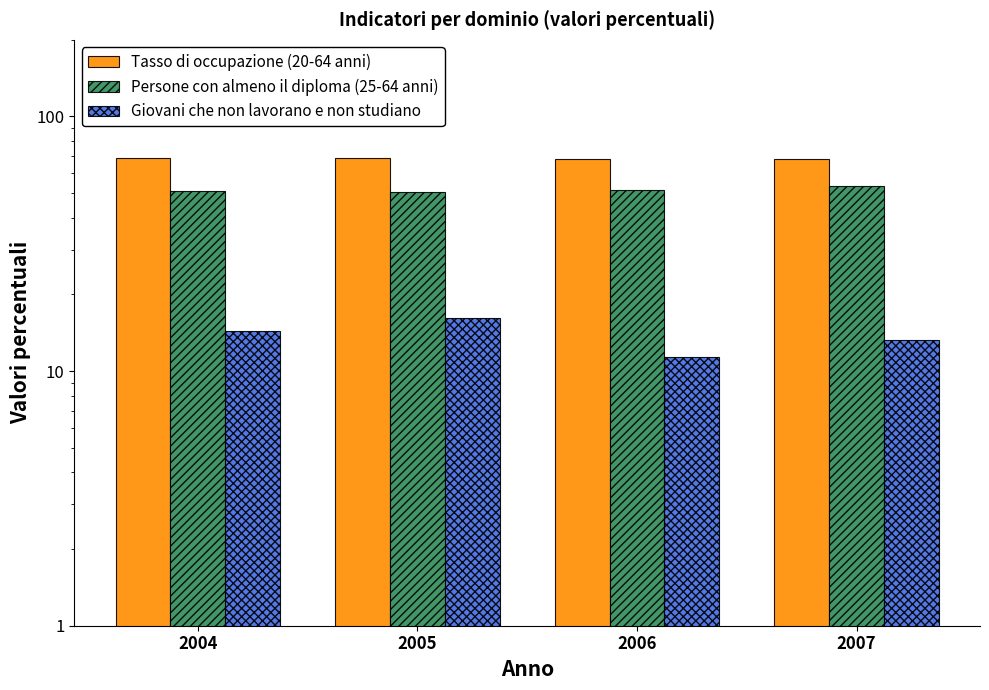

What is the minimum value for Tasso di occupazione (20-64 anni)?

68.0